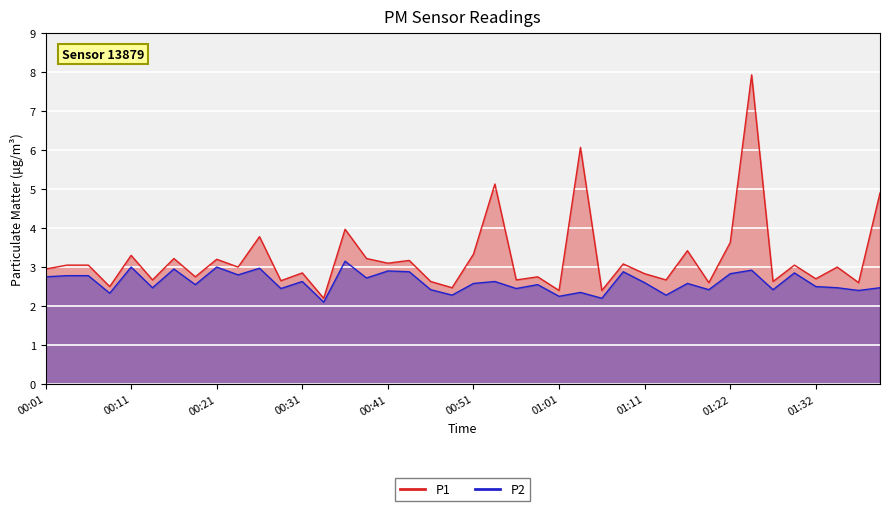

How many data points does each series have?

40